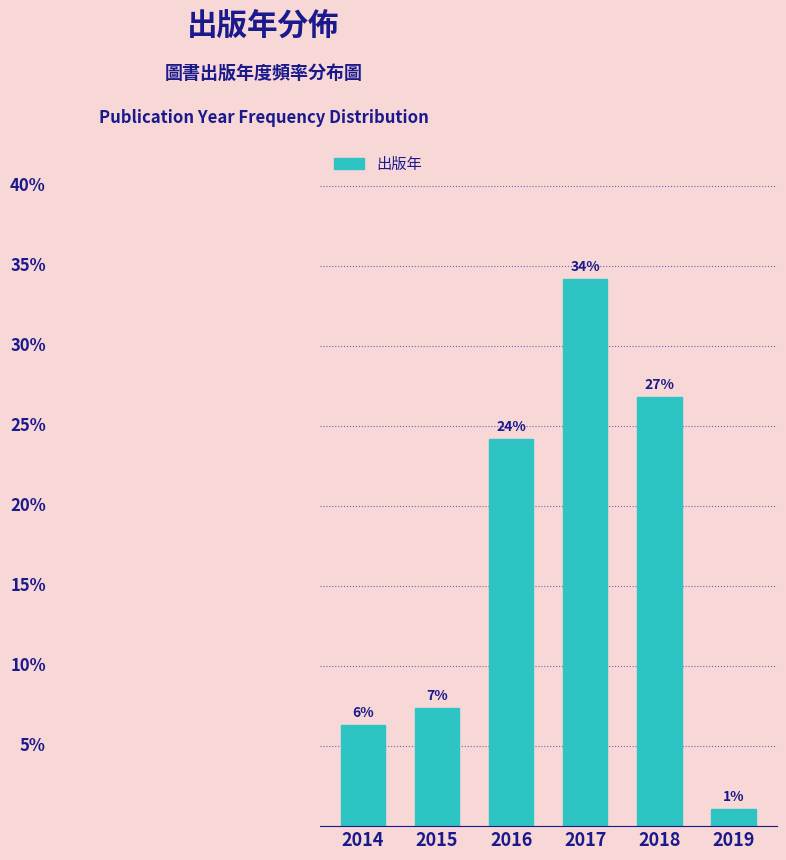

Does the chart contain any negative values?

No